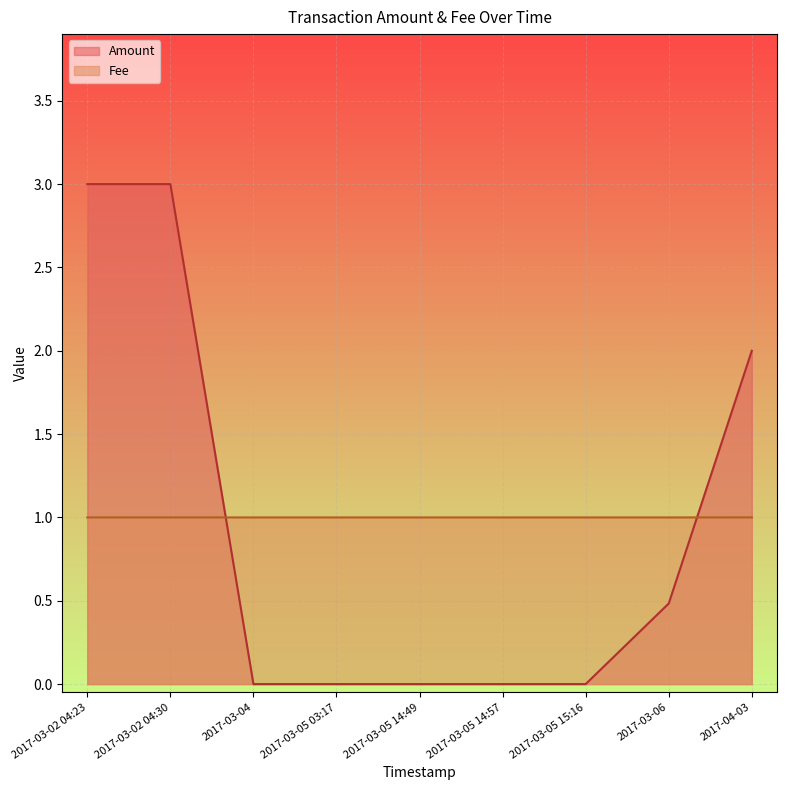

What position from the right is 2017-04-03?

1